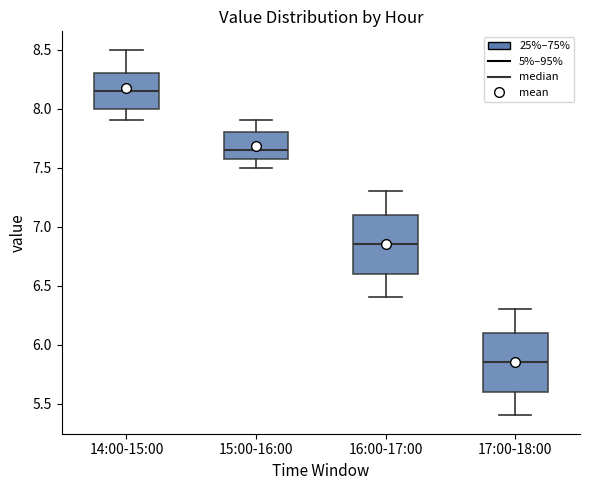

Reading left to right, read every box against the y-axis: the position of its median line, the range the box covers, and the ends of its whiskers. The values are not printed on the chart, so give them approximately, as read against the axis.

14:00-15:00: median 8.15, box 8.00 to 8.30, whiskers 7.90 to 8.50
15:00-16:00: median 7.65, box 7.60 to 7.80, whiskers 7.50 to 7.90
16:00-17:00: median 6.85, box 6.60 to 7.10, whiskers 6.40 to 7.30
17:00-18:00: median 5.85, box 5.60 to 6.10, whiskers 5.40 to 6.30